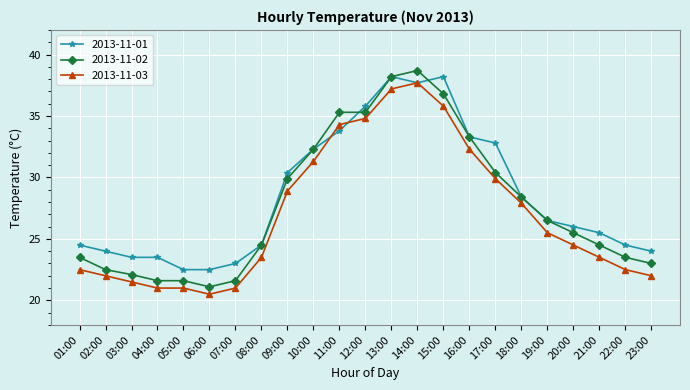

What is the minimum value shown in the chart?

20.5